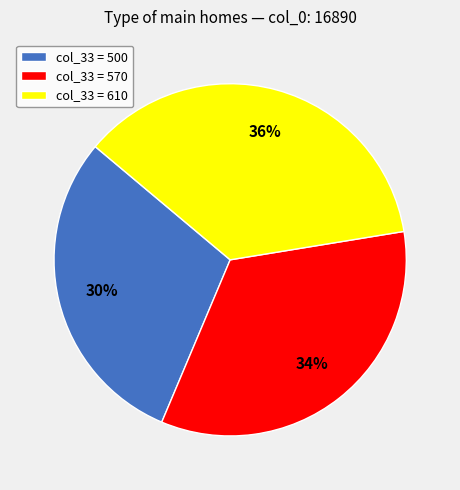

Combined, do col_33 = 570 and col_33 = 610 account for over 50%?

Yes